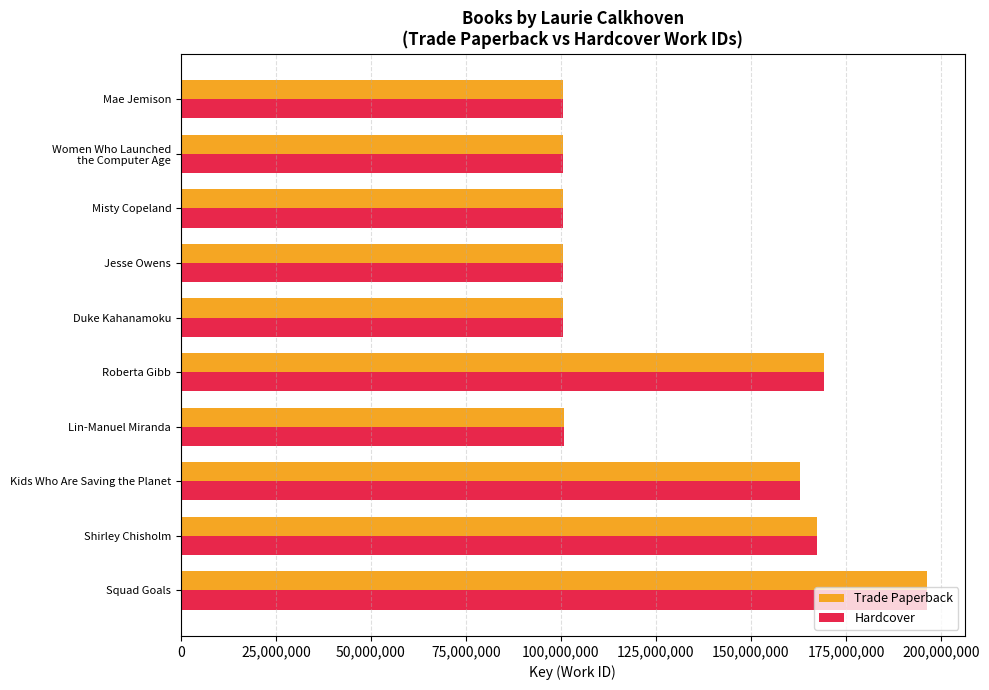

The Hardcover series shows 37219686 at Mae Jemison. True or false?

False